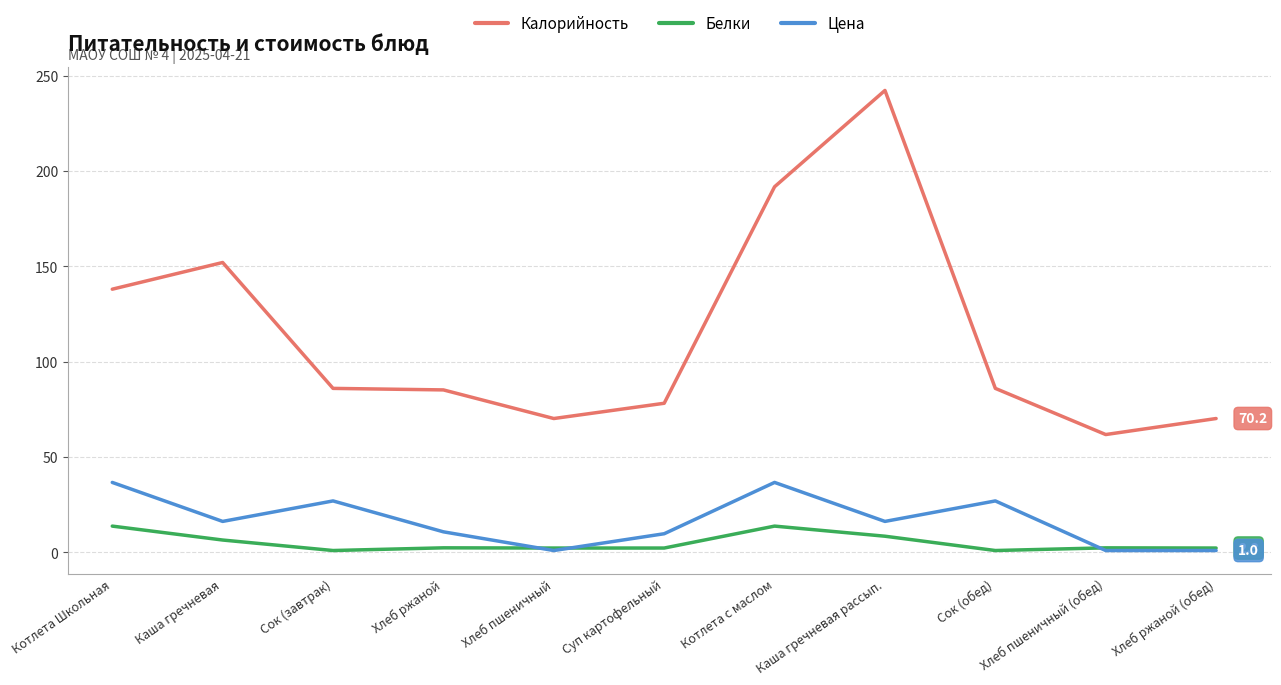

What is the maximum value for Калорийность?

242.2